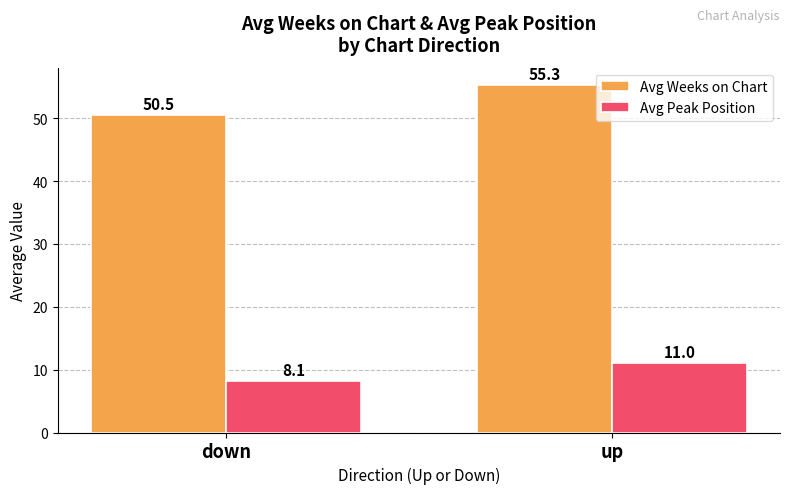

Reading left to right, extract all data points from this chart.

Avg Weeks on Chart: down=50.5	up=55.3
Avg Peak Position: down=8.1	up=11.0